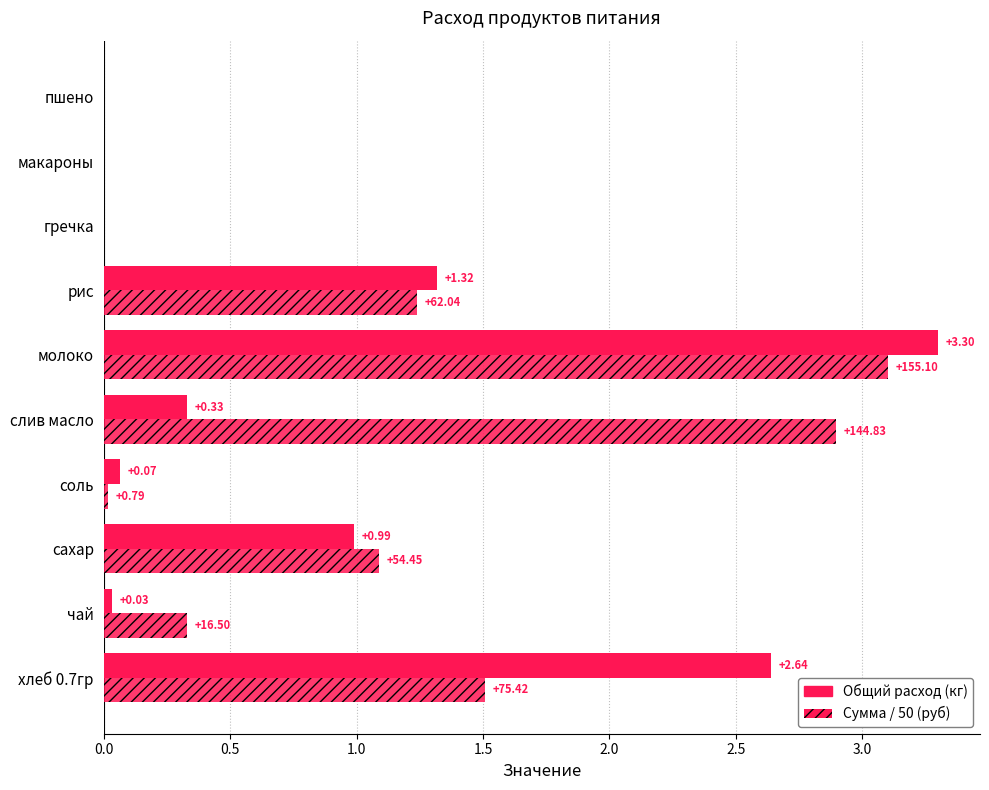

Reading left to right, what are all the values shown in this chart?

Общий расход (кг): 2.6	0.0	1.0	0.1	0.3	3.3	1.3	0.0	0.0	0.0
Сумма / 50 (руб): 1.5	0.3	1.1	0.0	2.9	3.1	1.2	0.0	0.0	0.0